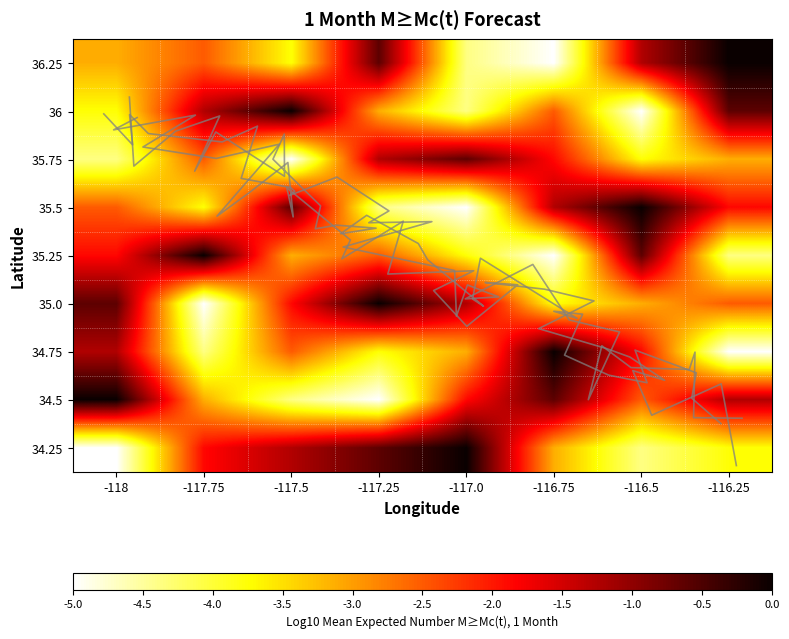

Read the 35.0 value at -117.75.

-5.0